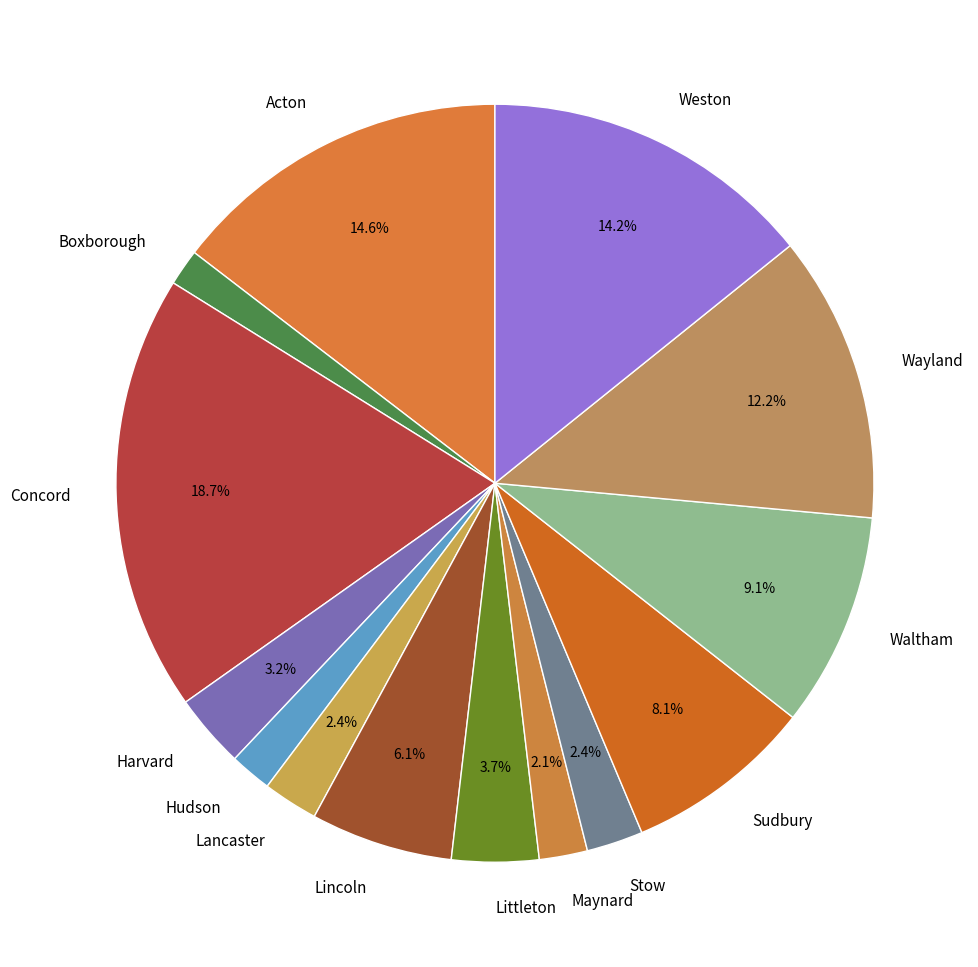

What percentage is NOT represented by Wayland?

87.8%